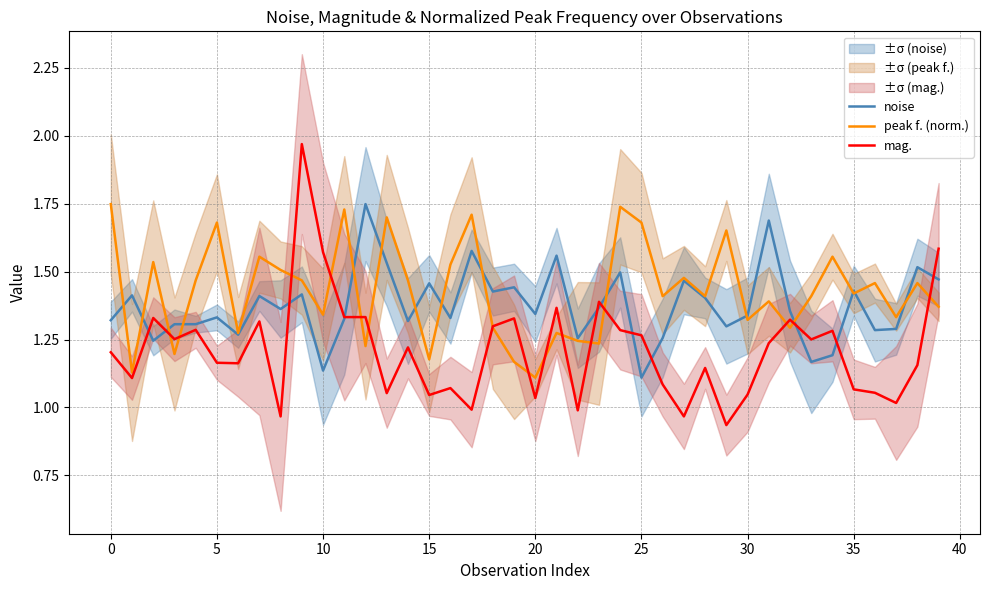

Which series has the largest range (max minus min)?

mag.